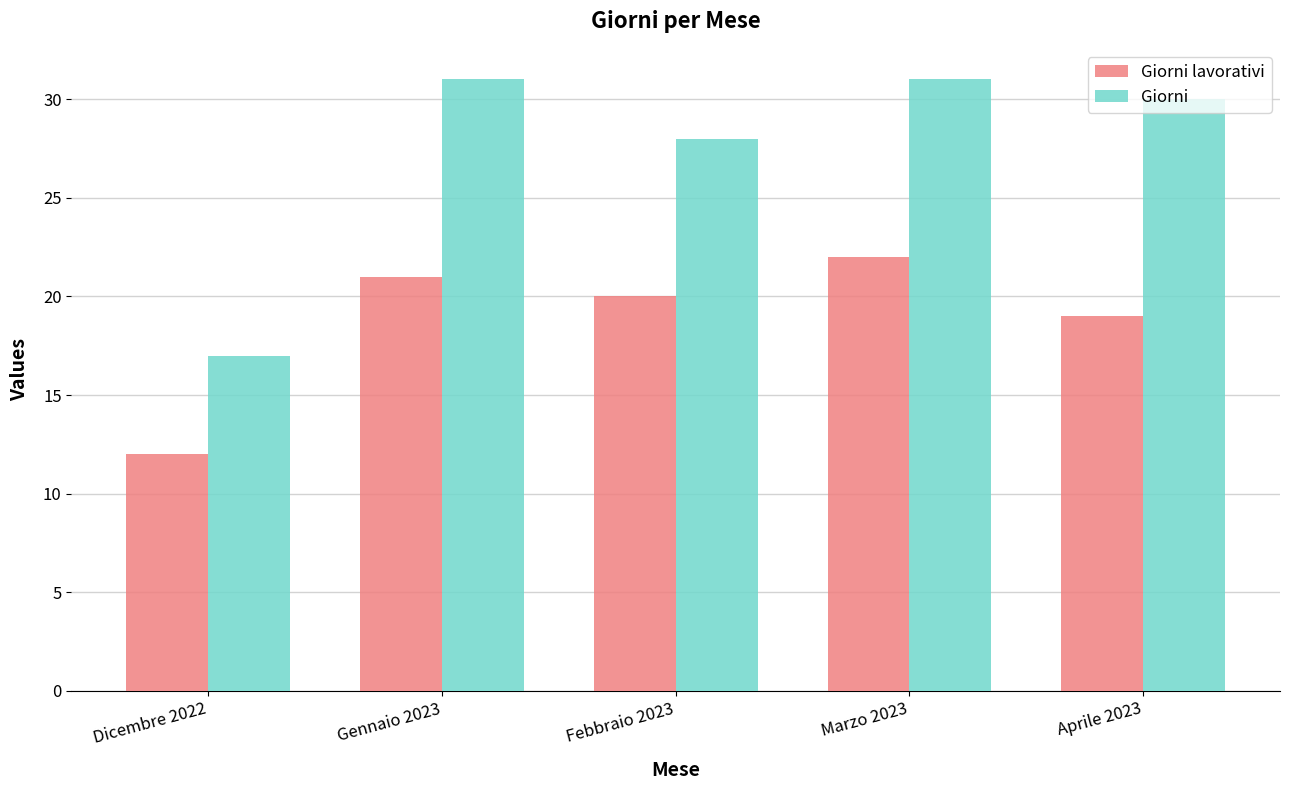

Reading right to left, extract all data points from this chart.

Giorni lavorativi: 19	22	20	21	12
Giorni: 30	31	28	31	17